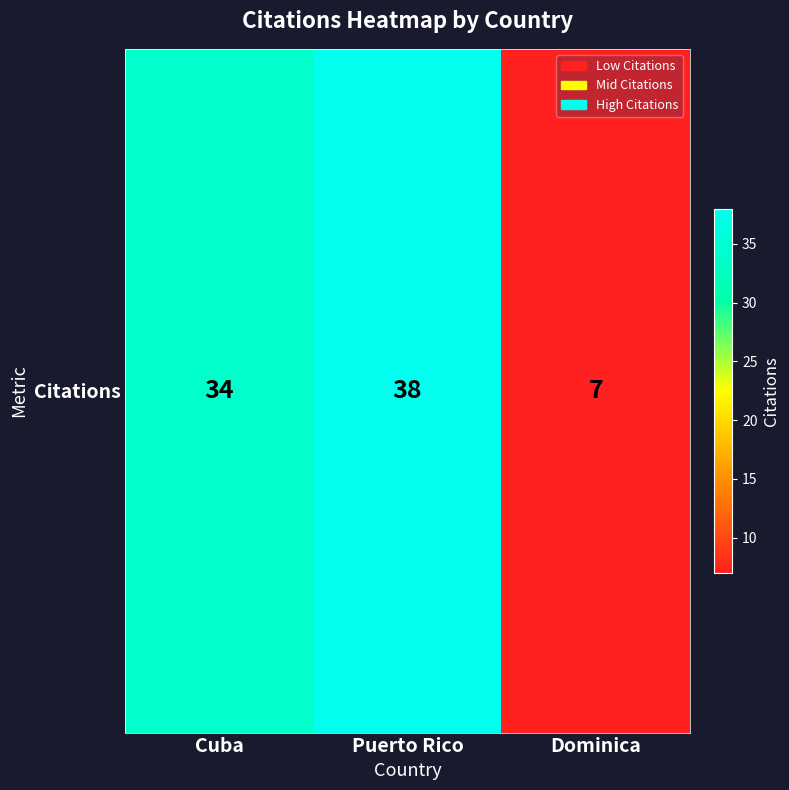

What is the approximate value at Cuba?

34